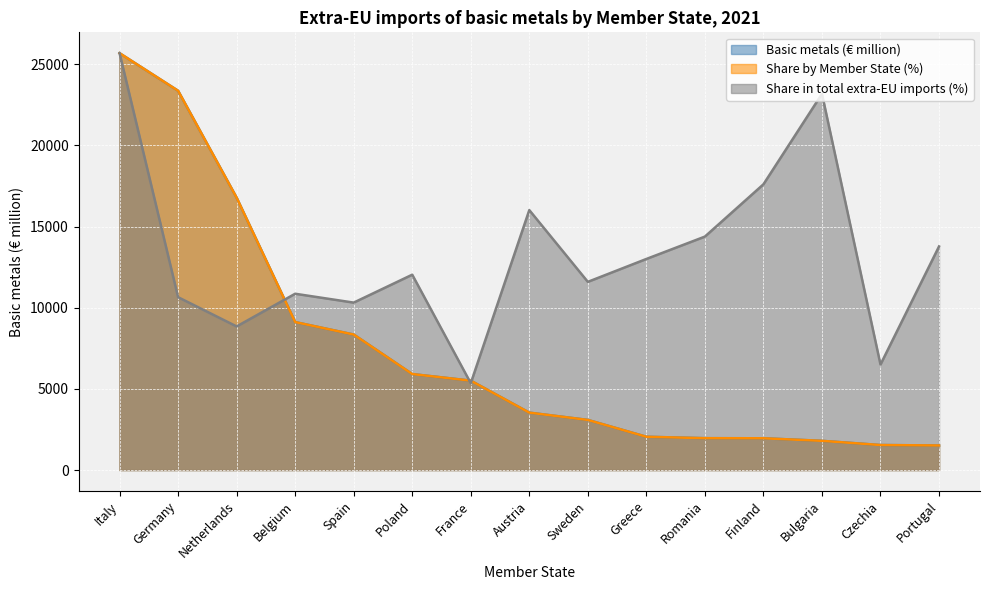

Reading left to right, what are all the values shown in this chart?

Basic metals (€ million): 25681.9	23366.4	16780.0	9115.7	8347.5	5913.6	5506.1	3536.3	3087.7	2050.0	1962.3	1956.9	1799.2	1540.5	1512.6
Share by Member State (%): 25681.9	23366.8	16780.2	9115.6	8347.1	5913.7	5506.2	3536.5	3087.1	2049.7	1962.5	1956.5	1798.7	1540.6	1513.1
Share in total extra-EU imports (%): 25681.9	10648.5	8847.3	10861.0	10314.8	12034.6	5350.1	16014.4	11593.8	13003.8	14382.0	17603.2	23175.6	6499.9	13774.3